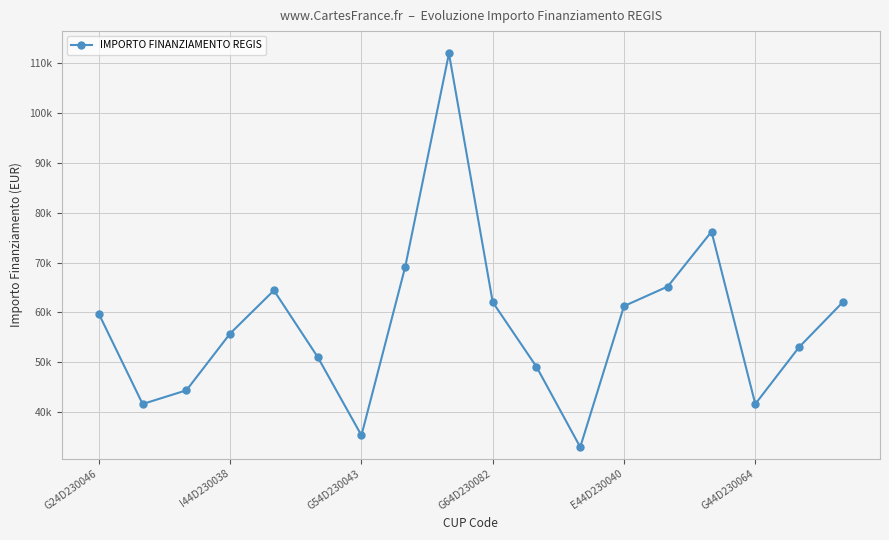

Is this an area chart (filled region under the line)?

No